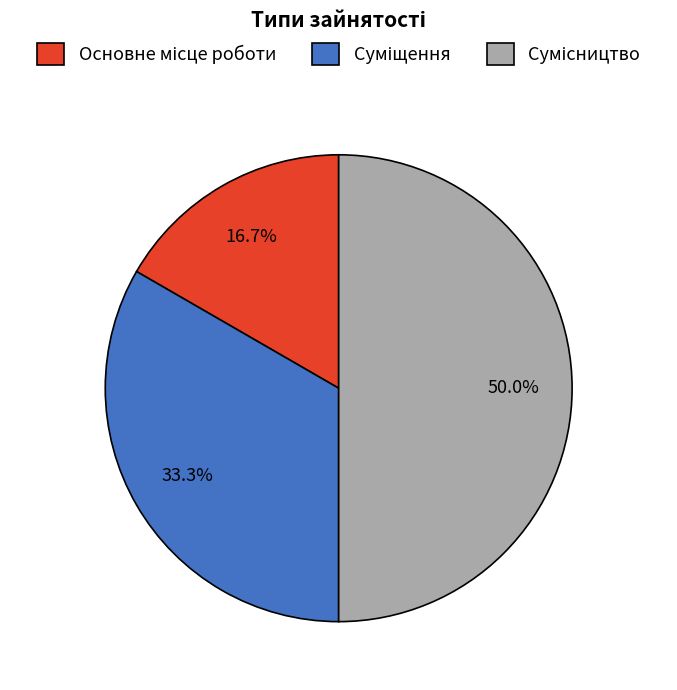

Rank the categories by value from lowest to highest.

Основне місце роботи, Суміщення, Сумісництво